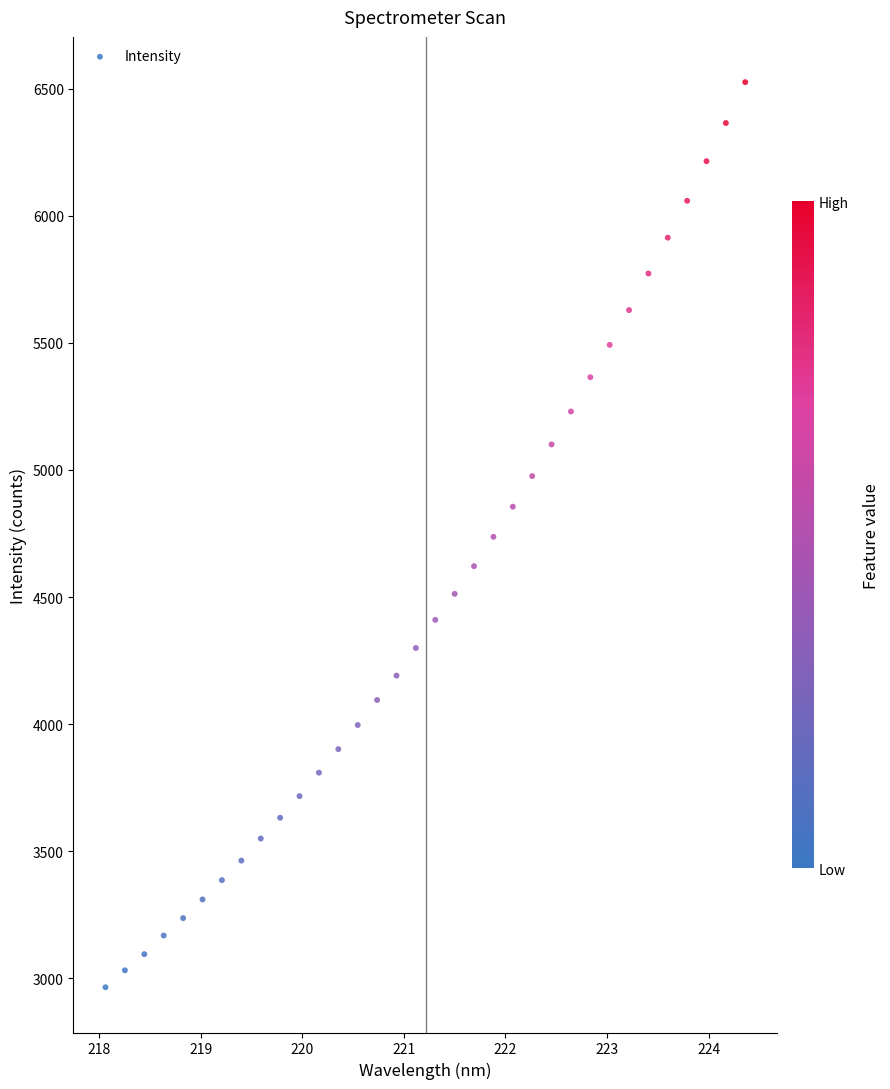

What is the range of Y values (max minus min)?

3559.9